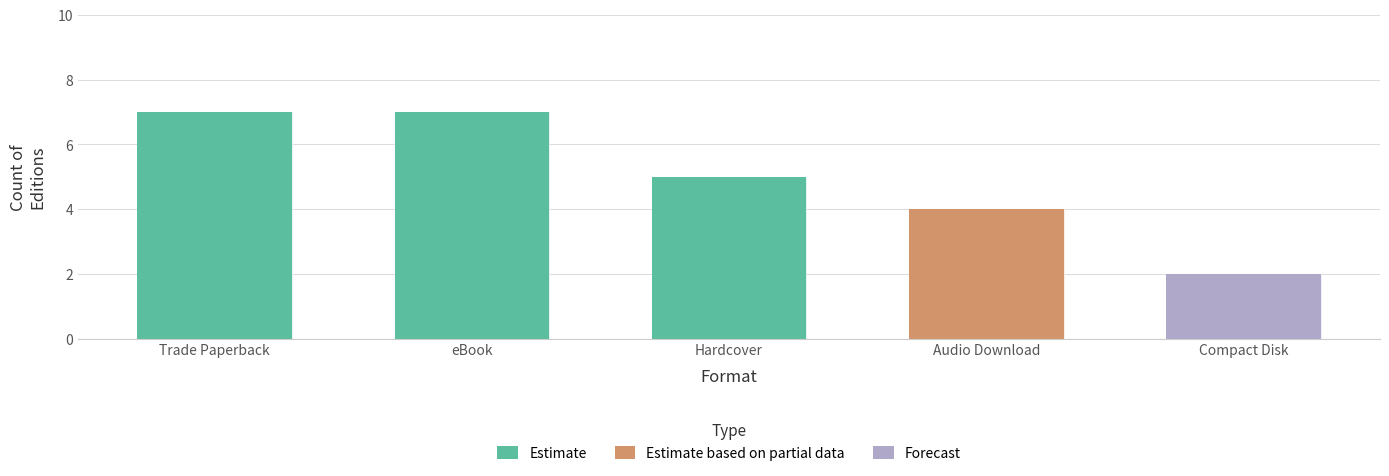

The chart shows a value of 2 at Compact Disk. True or false?

False